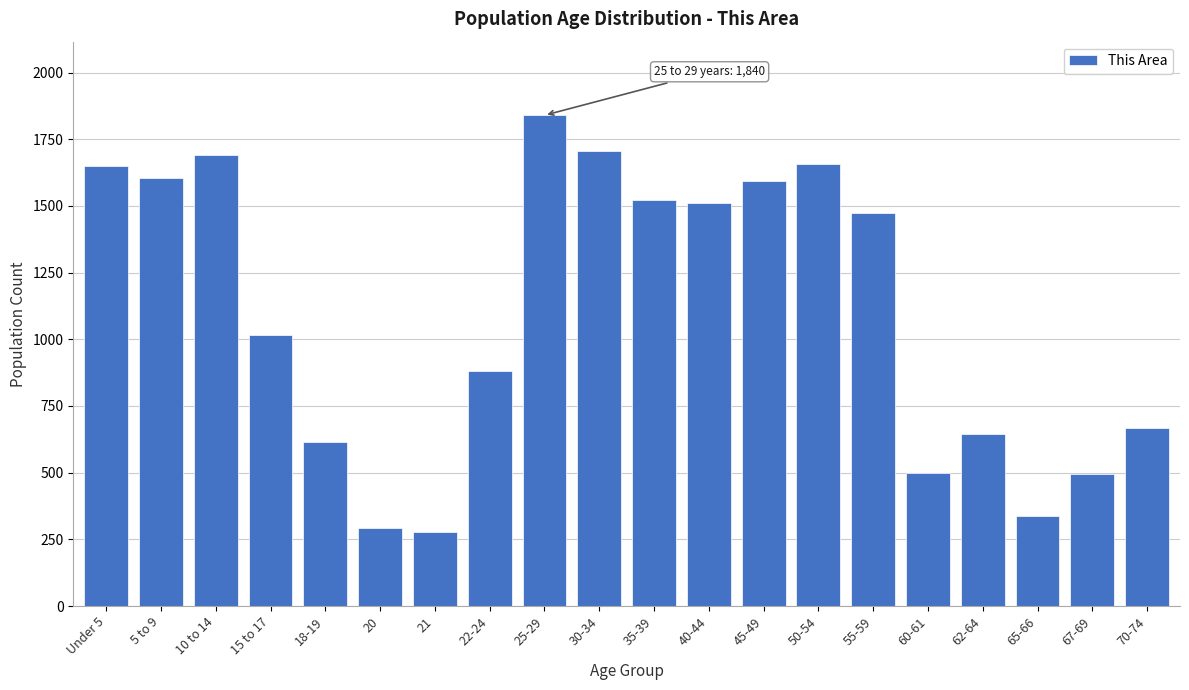

What is the change in value from 18-19 to 20?

-323